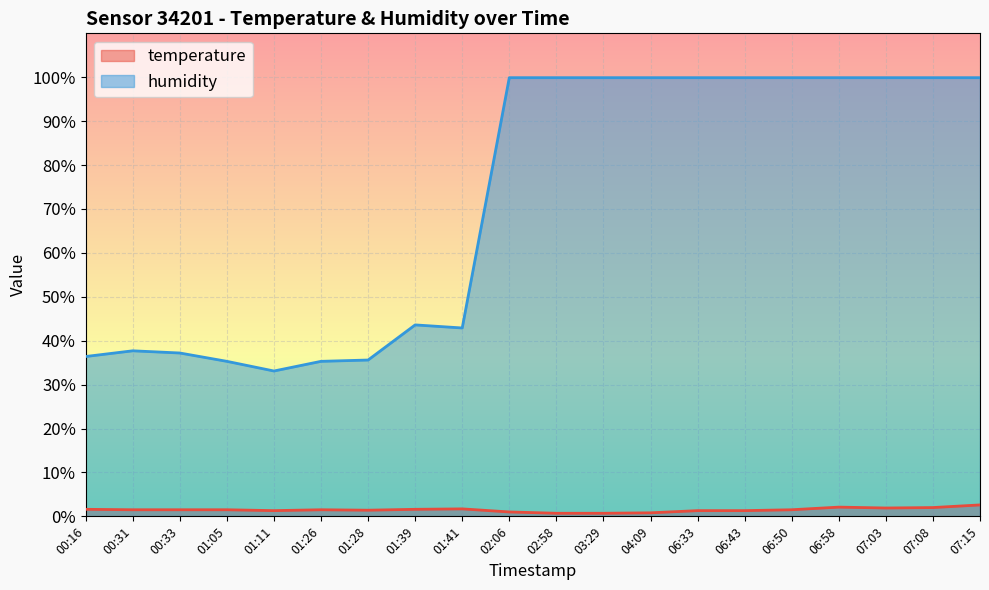

How many data points in temperature are less than 1?

3